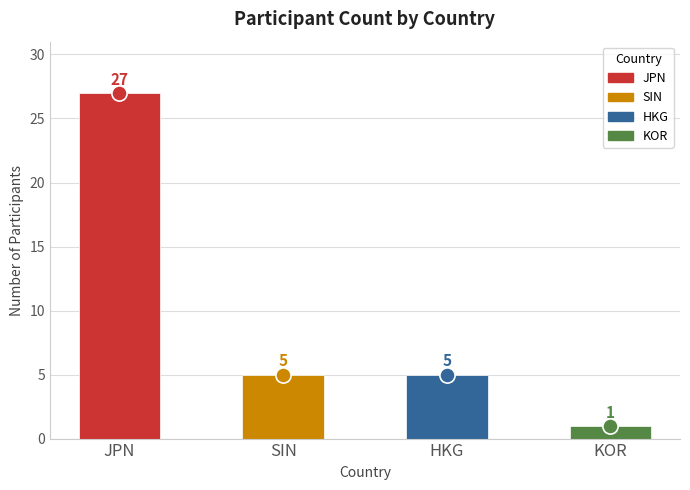

Approximately how many times larger is the value at JPN compared to SIN?

5.4